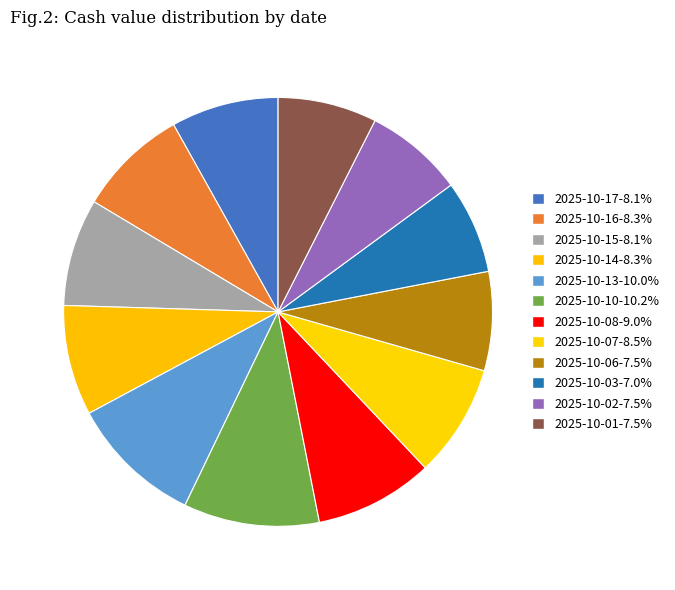

Count the number of slices in the pie.

12